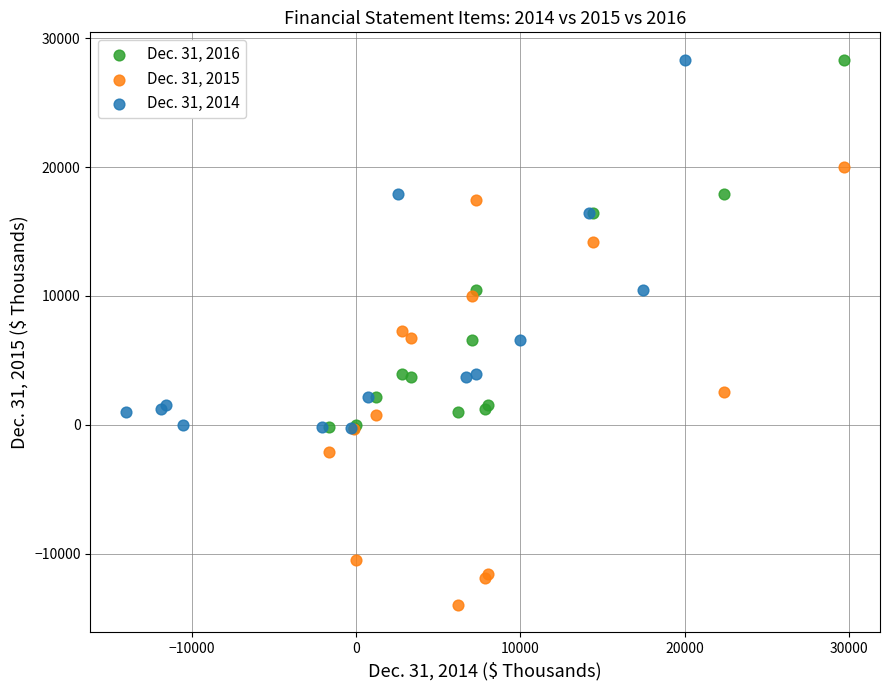

Which series has the widest spread of Y values?

Dec. 31, 2015